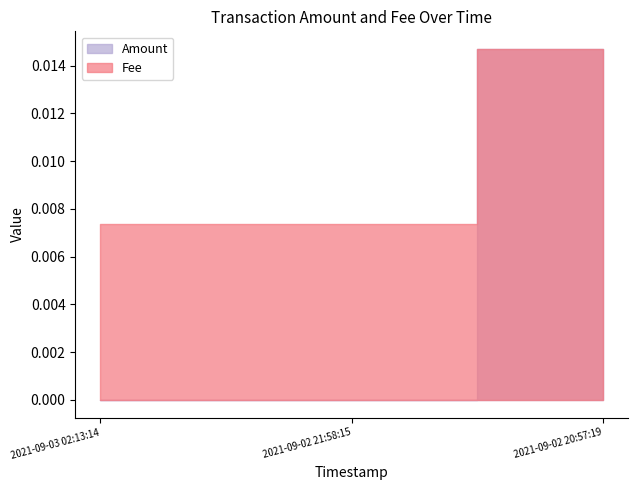

At which category is the sum across all series the highest?

2021-09-02 20:57:19